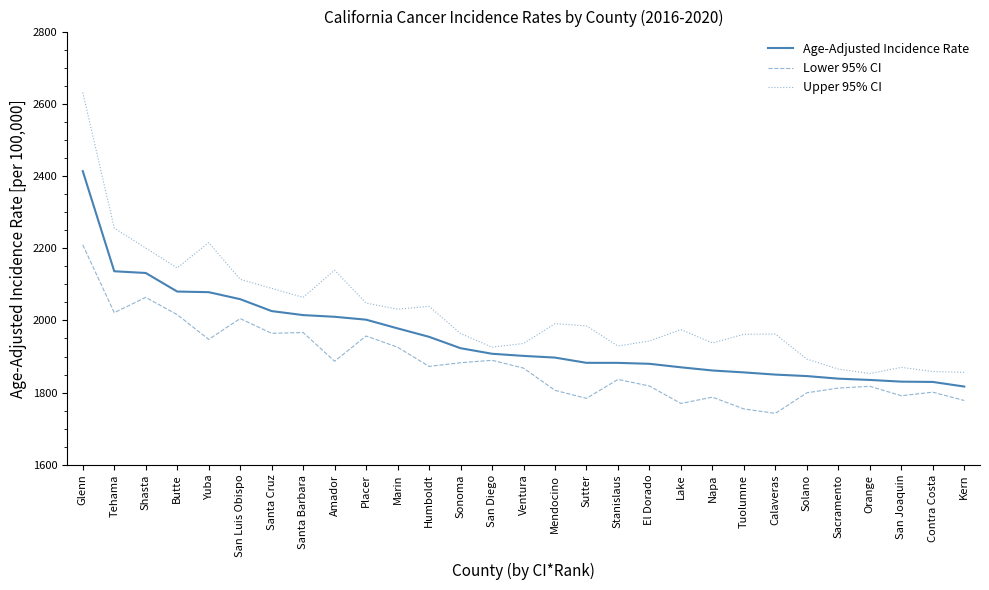

What is the sum of all Lower 95% CI values?

54579.0